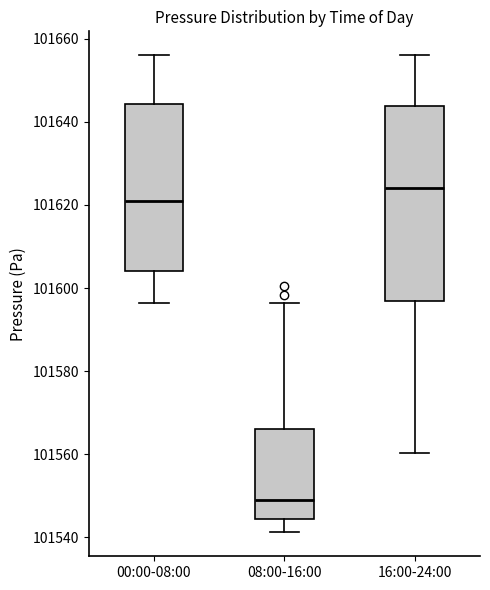

Where does the upper whisker of the box for 16:00-24:00 end on the y-axis? The values are not printed on the chart, so give them approximately, as read against the axis.

101656